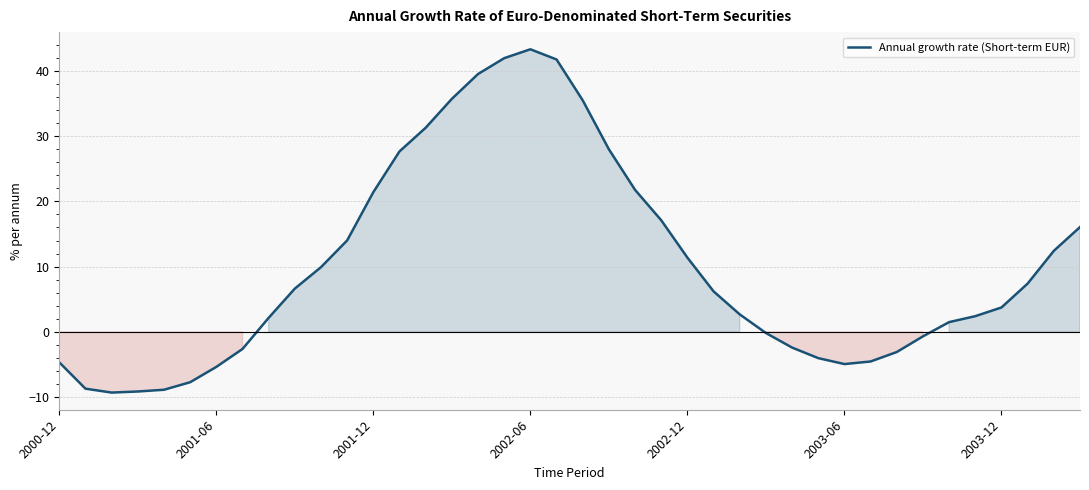

What is the difference between the maximum and minimum values?

52.6